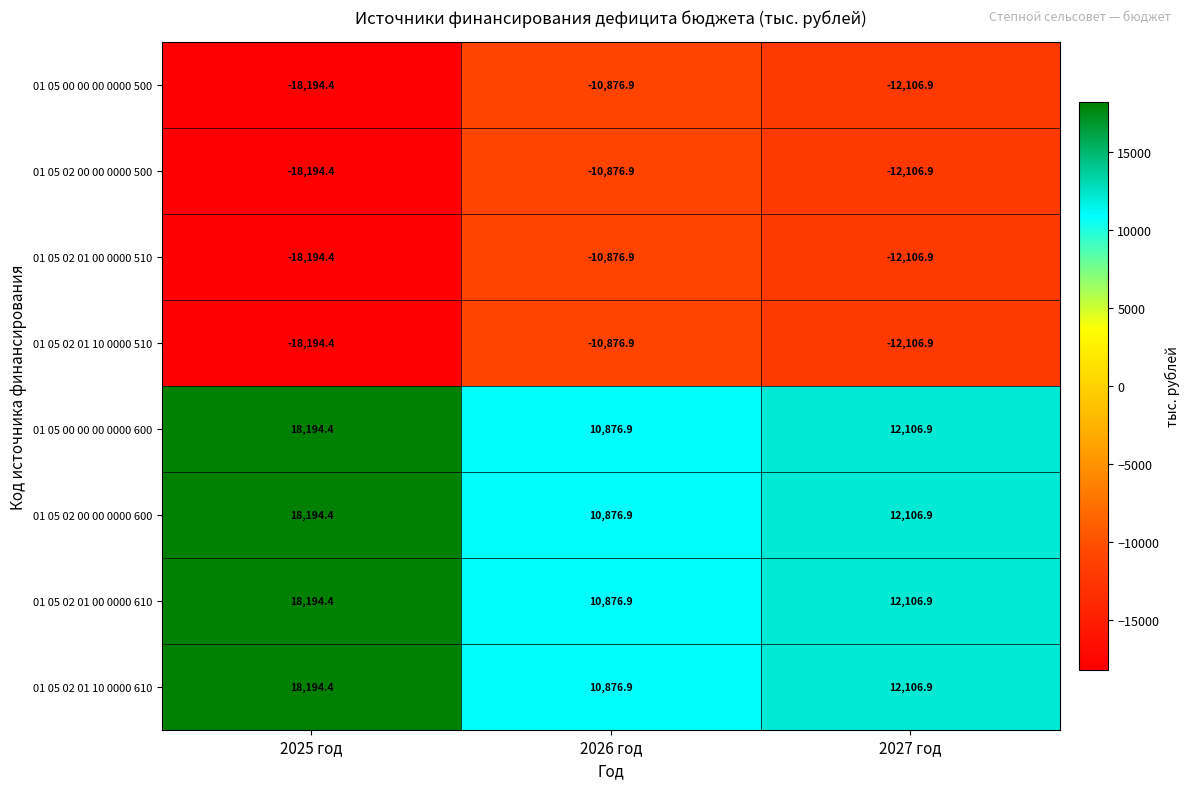

Count the number of categories in the chart.

3